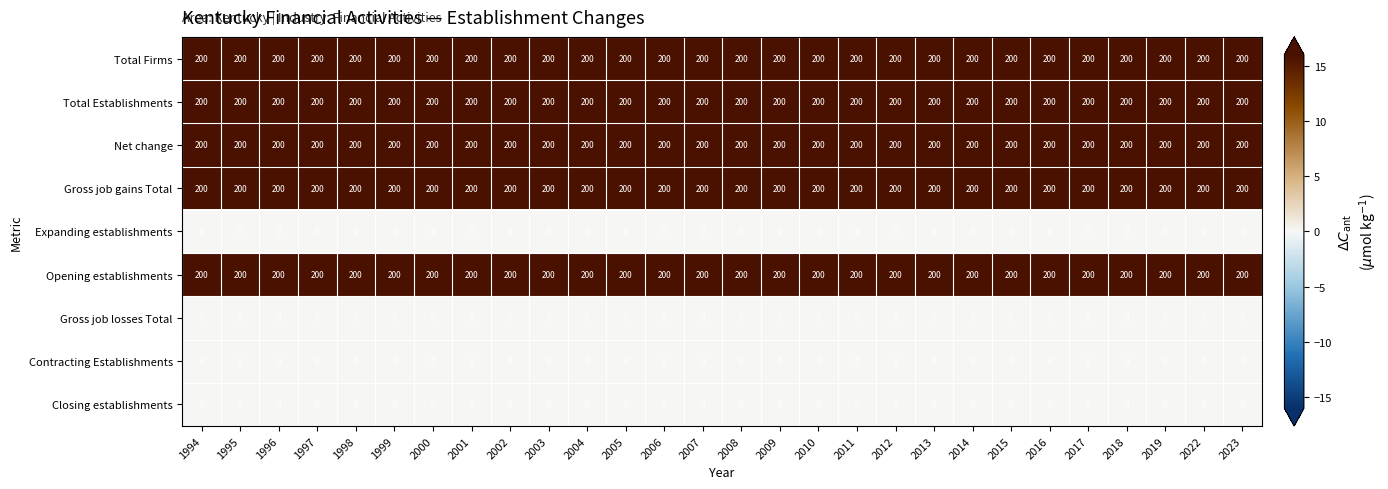

What is the lowest value of the Total Firms series?

200